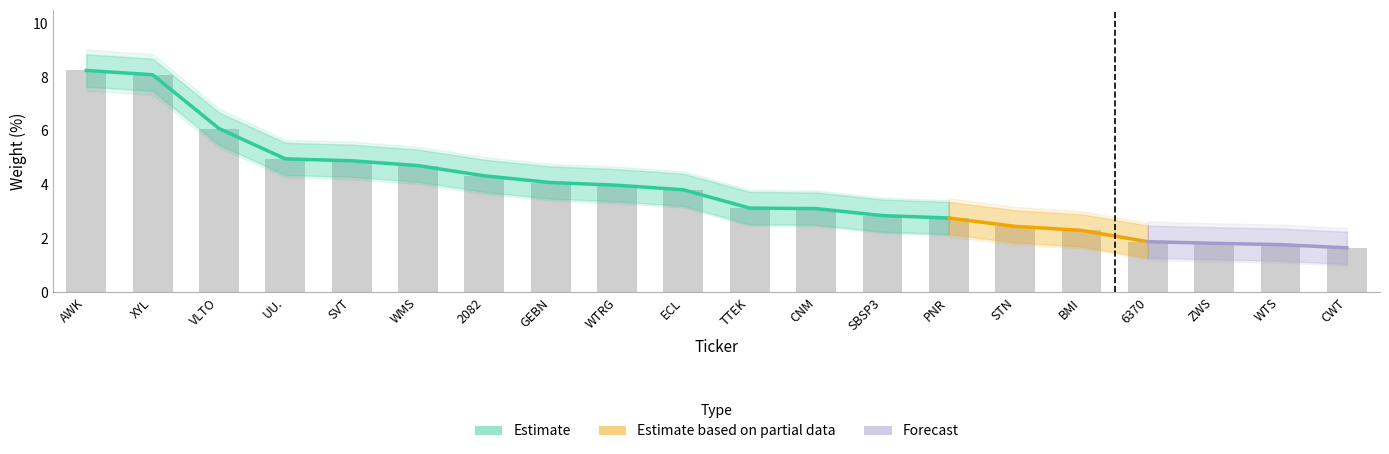

What is the approximate value of Weight_upper at SBSP3?

3.5